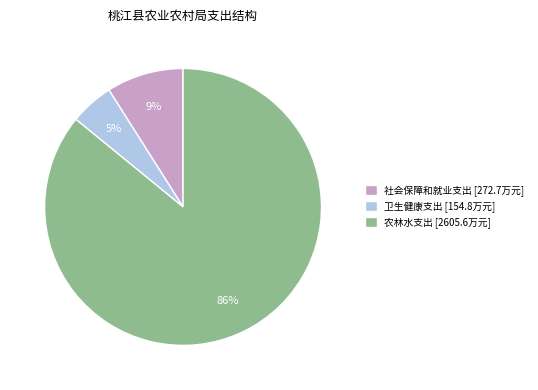

To the nearest percent, what percentage of the pie is 社会保障和就业支出?

9%